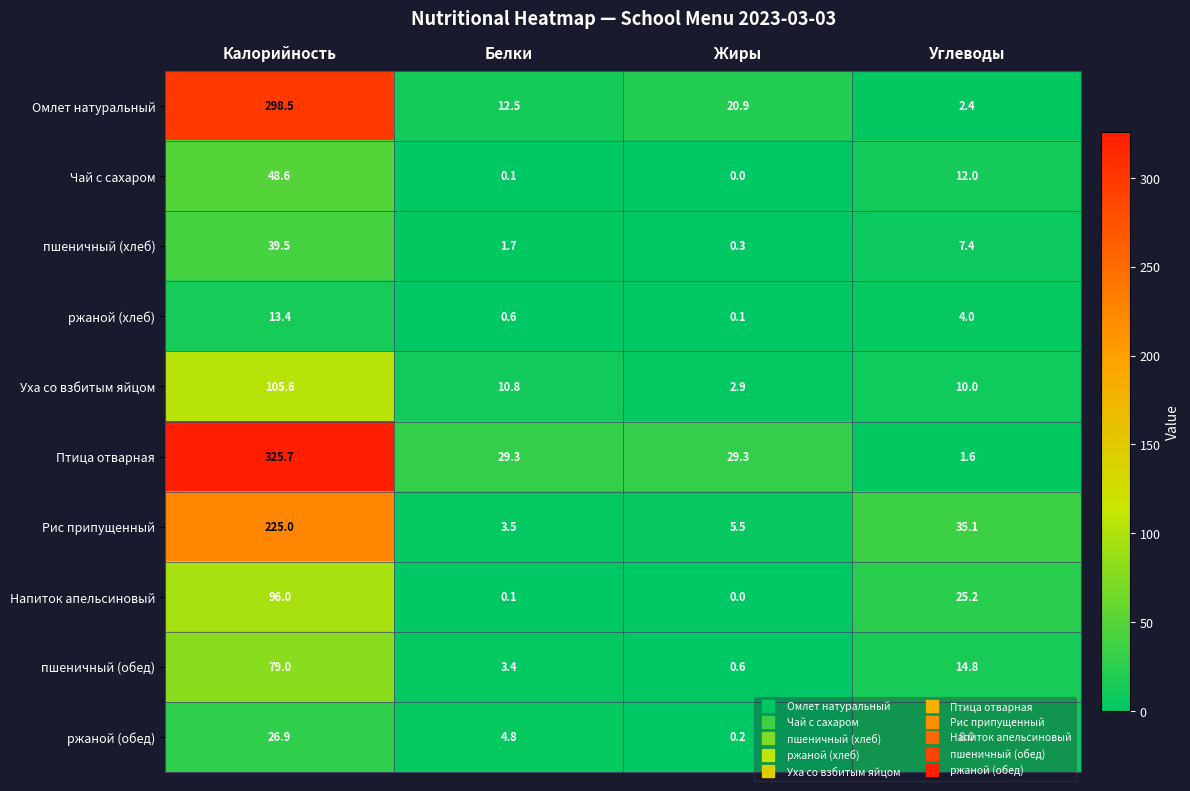

At Калорийность, list the series in order from largest to smallest.

Птица отварная, Омлет натуральный, Рис припущенный, Уха со взбитым яйцом, Напиток апельсиновый, пшеничный (обед), Чай с сахаром, пшеничный (хлеб), ржаной (обед), ржаной (хлеб)